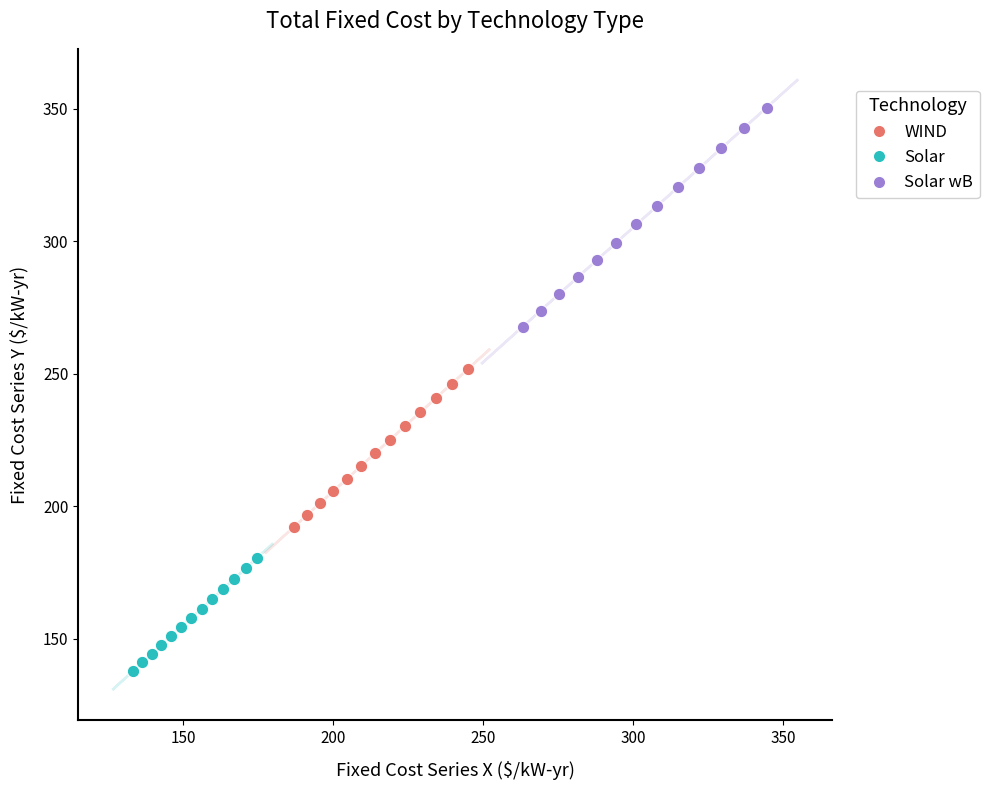

Which series reaches the maximum Y coordinate?

Solar wB